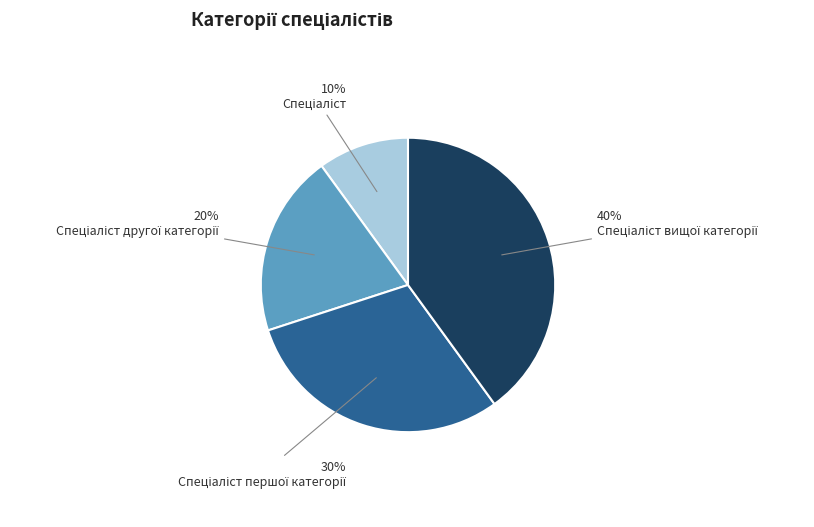

Is there a majority slice in this chart?

No